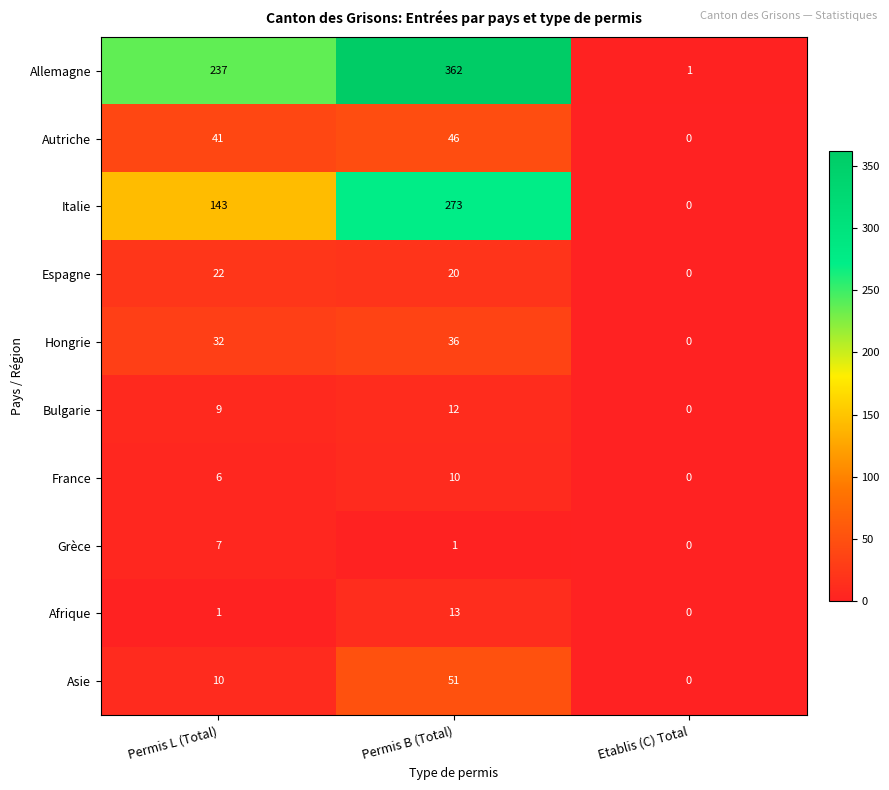

At which category is the sum across all series the highest?

Permis B (Total)